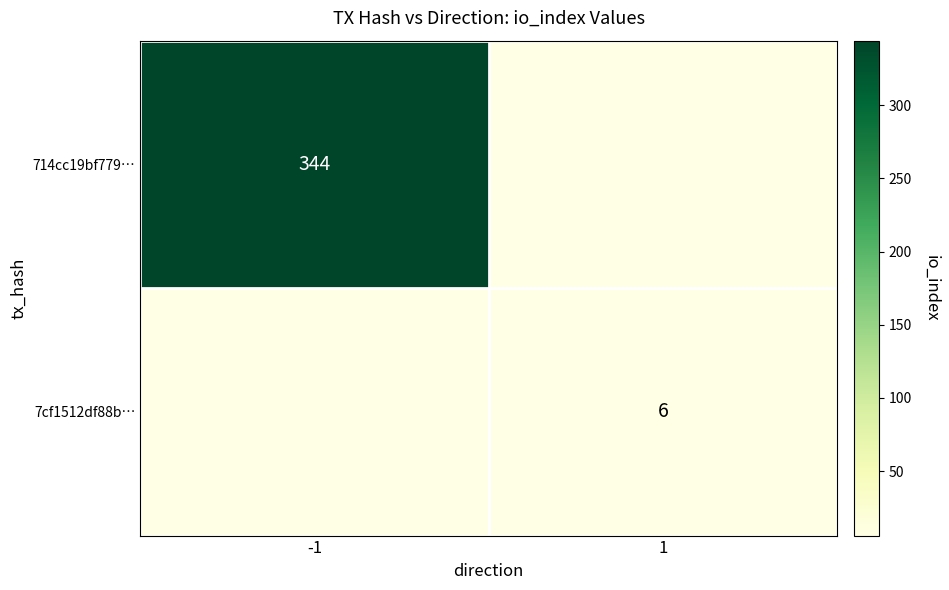

True or false: 714cc19bf779… has a value of 344 at -1.

True